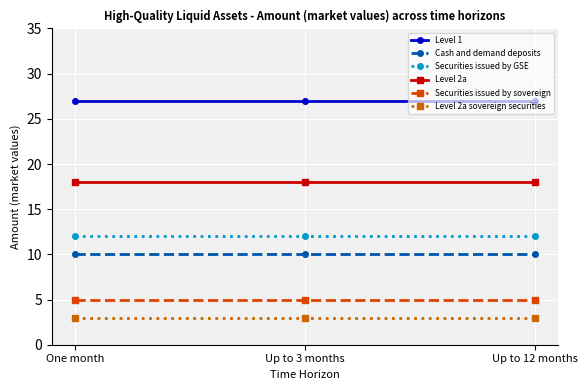

What is the minimum value for Cash and demand deposits?

10